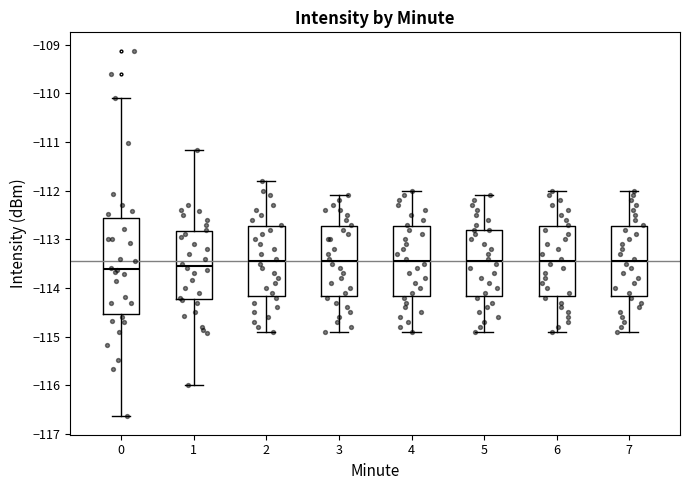

Which box is the tallest, from its lower edge to its upper edge?

0